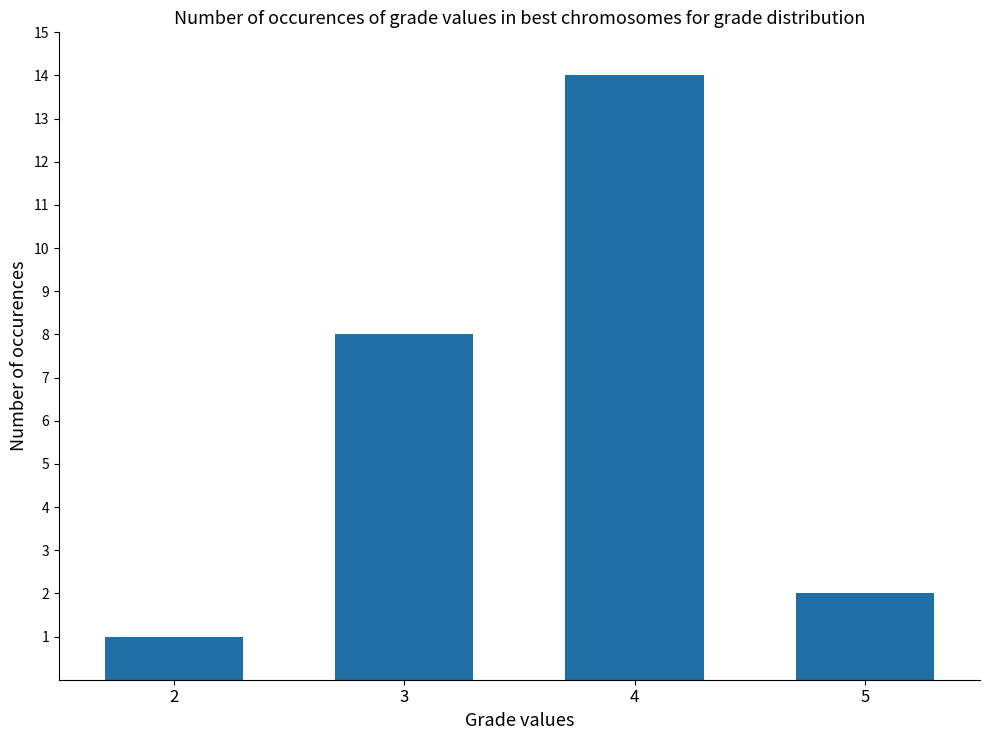

Reading right to left, what are all the values shown in this chart?

2	14	8	1